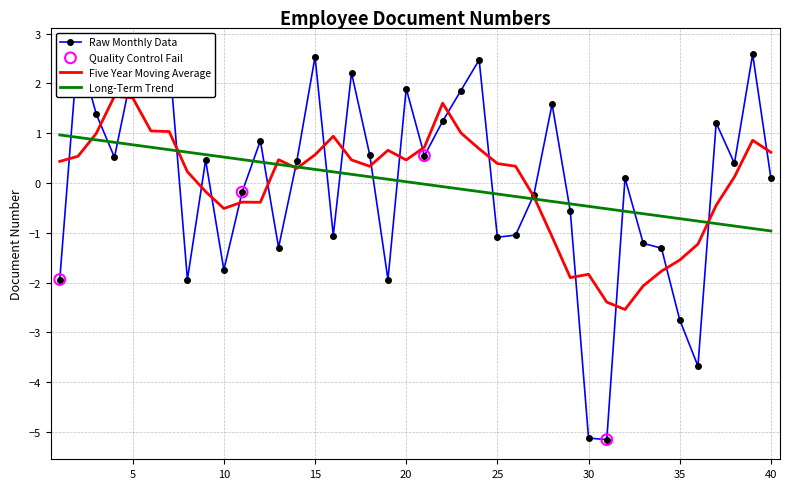

Between 37 and 29, which is larger?

37